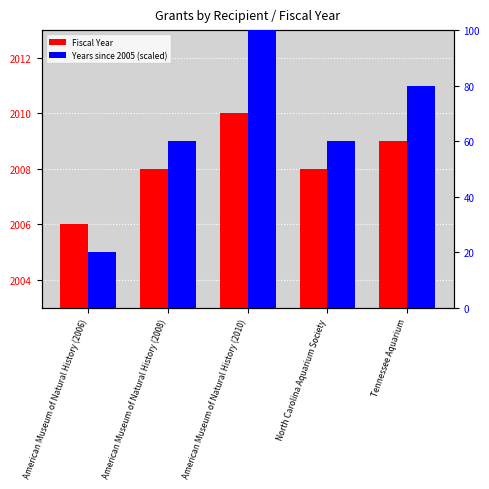

Which series has the largest total across all categories?

Fiscal Year